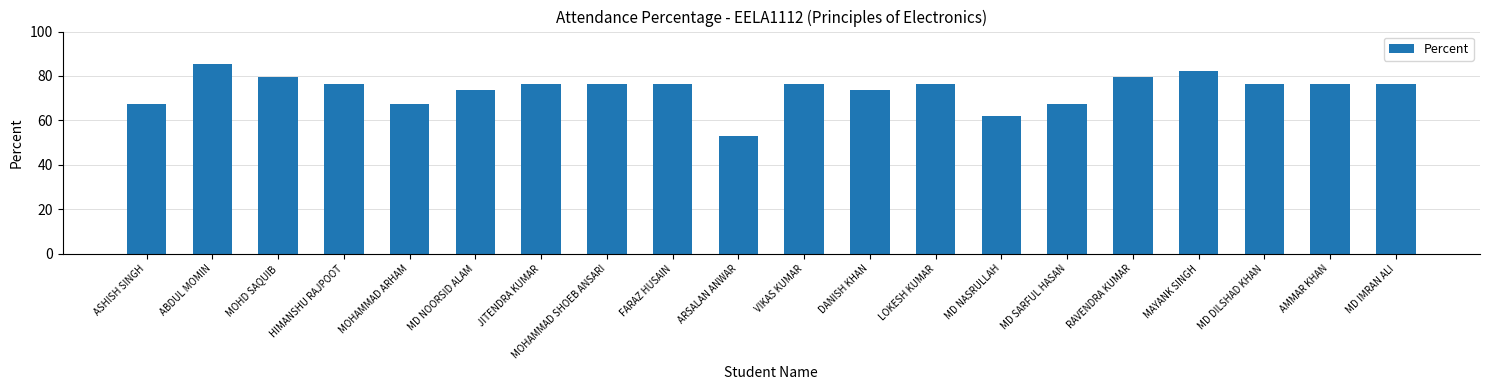

Reading right to left, extract all data points from this chart.

76.5	76.5	76.5	82.4	79.4	67.6	61.8	76.5	73.5	76.5	52.9	76.5	76.5	76.5	73.5	67.6	76.5	79.4	85.3	67.6